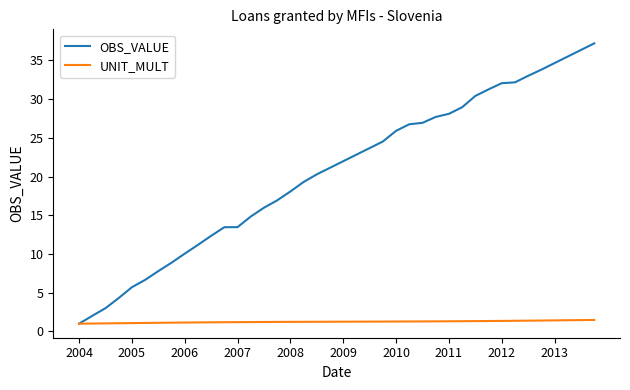

What is the minimum value for OBS_VALUE?

1.0